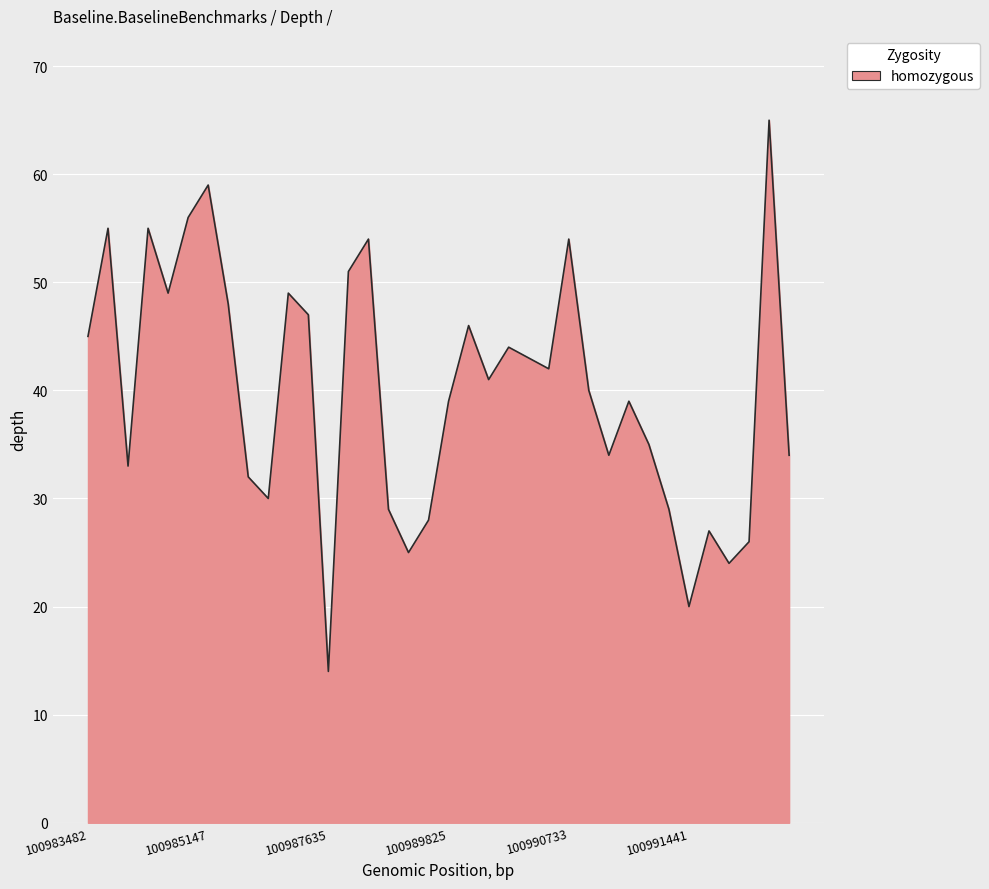

What is the greatest value displayed?

65